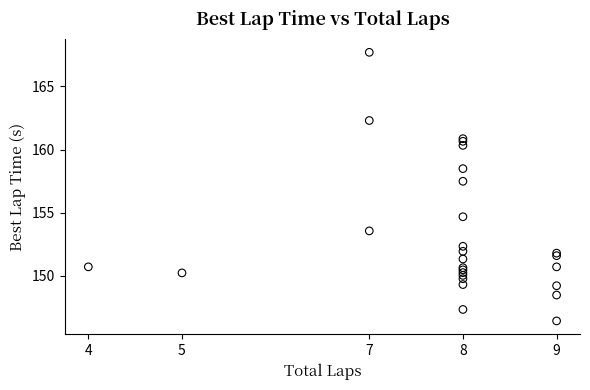

What Y value in the scatter plot is closest to 157?

157.5